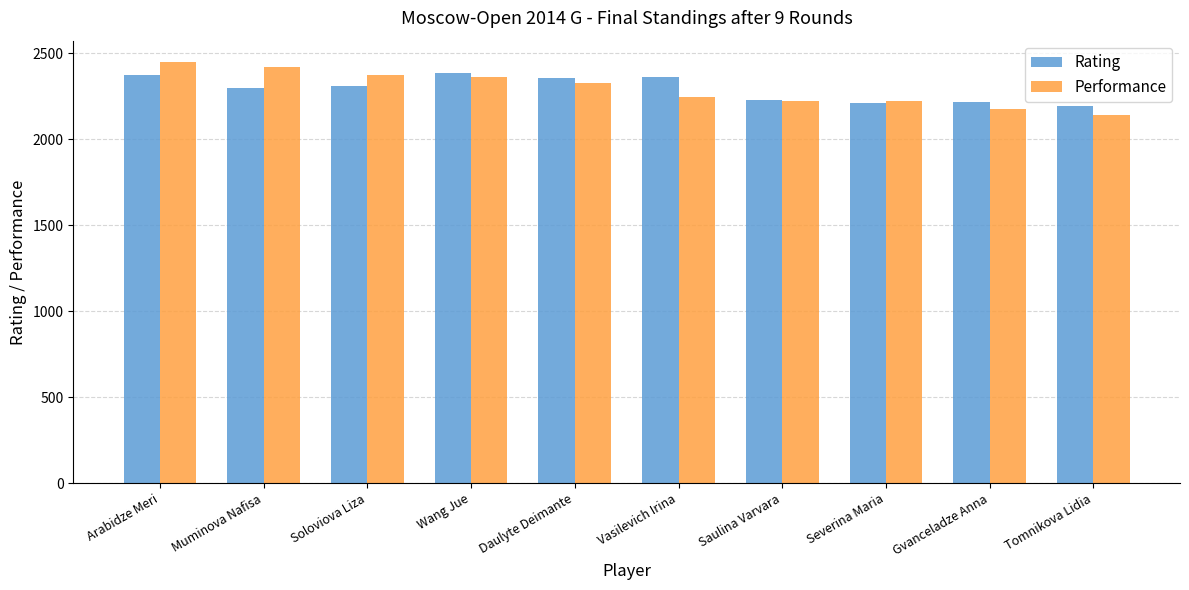

Is the value of Performance at Muminova Nafisa greater than the value of Rating at Soloviova Liza?

Yes